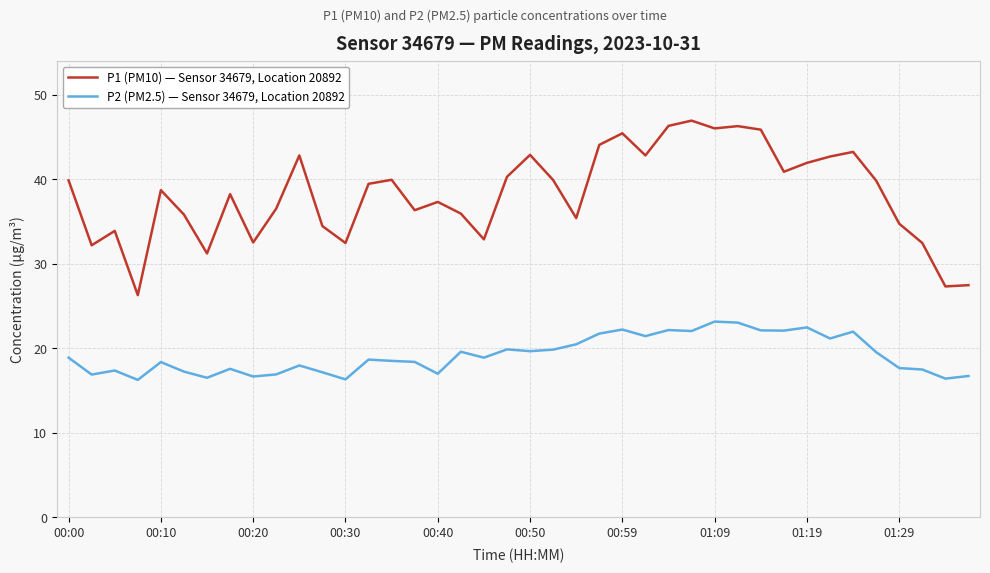

True or false: P2 (PM2.5) — Sensor 34679, Location 20892 and P1 (PM10) — Sensor 34679, Location 20892 intersect in this chart.

False